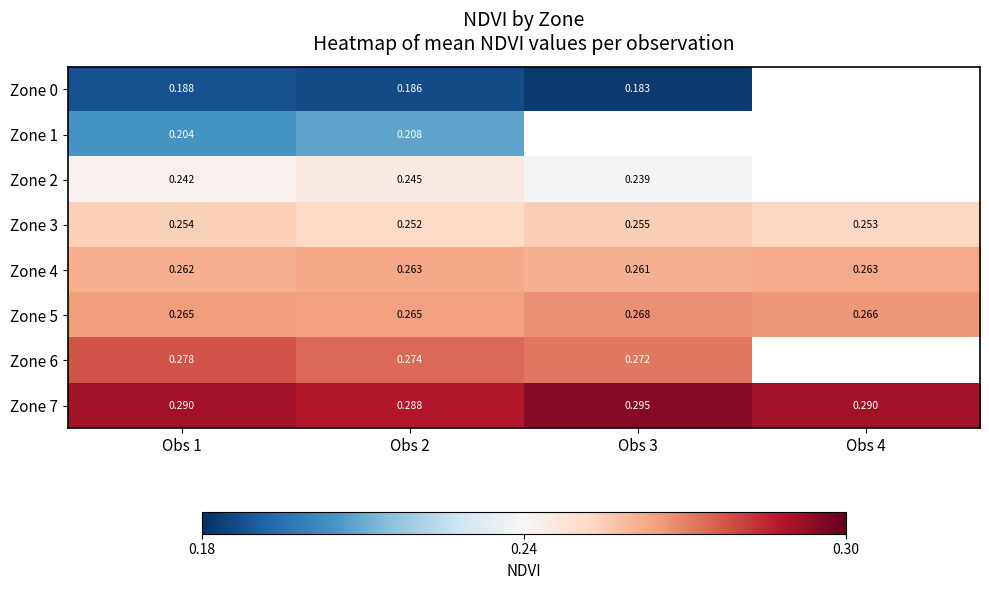

At which category is the sum across all series the highest?

Obs 1